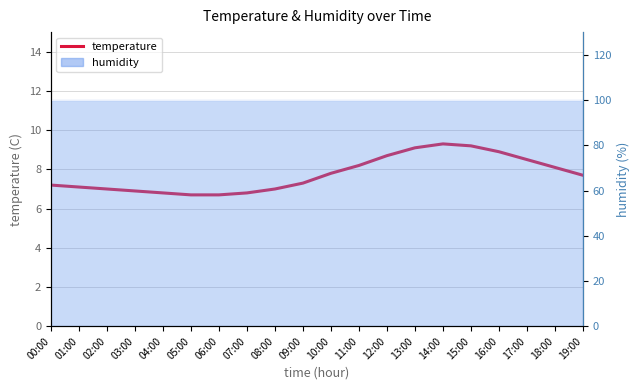

What is the sum of the values at 00:00 and 14:00?

16.5